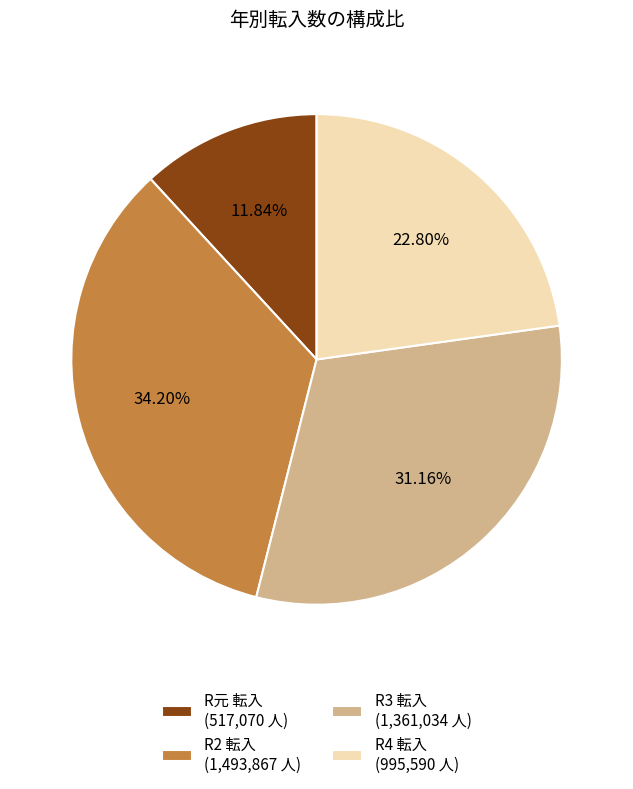

Between R4 転入 (995,590 人) and R3 転入 (1,361,034 人), which is larger?

R3 転入 (1,361,034 人)